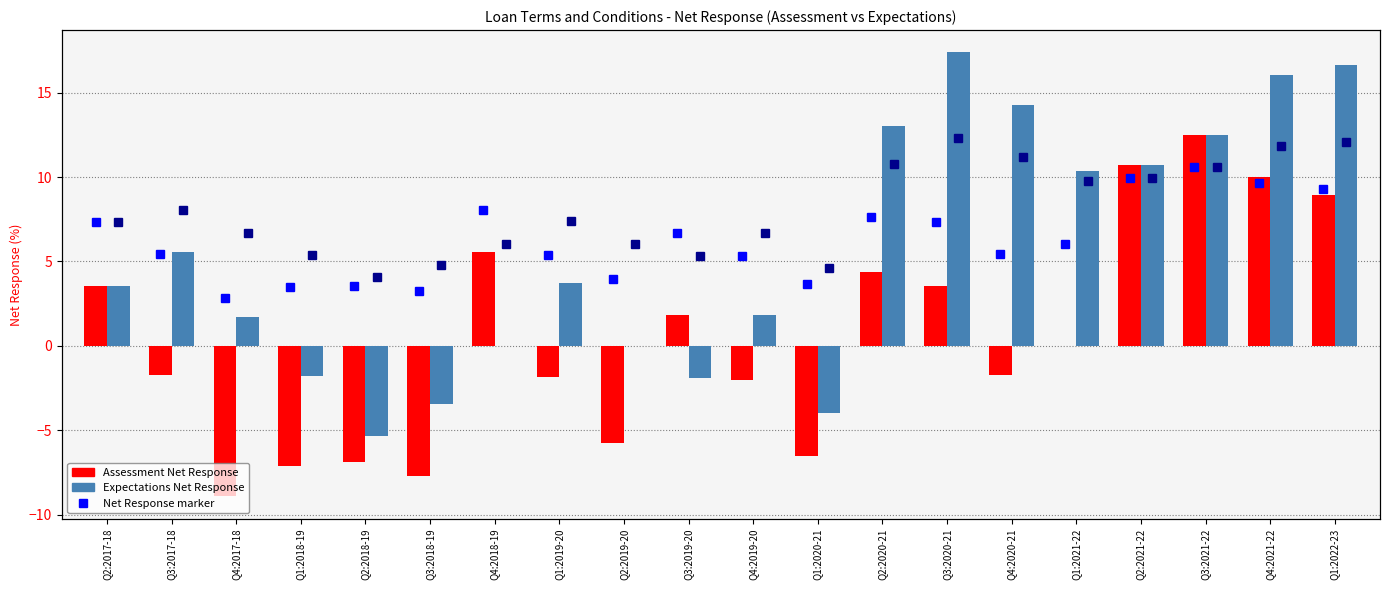

Reading left to right, extract all data points from this chart.

Assessment Net Response: 3.6	-1.7	-8.9	-7.1	-6.9	-7.7	5.6	-1.9	-5.8	1.9	-2.0	-6.5	4.3	3.6	-1.7	0.0	10.7	12.5	10.0	8.9
Expectations Net Response: 3.6	5.6	1.7	-1.8	-5.4	-3.4	0.0	3.7	0.0	-1.9	1.9	-4.0	13.0	17.4	14.3	10.3	10.7	12.5	16.1	16.7